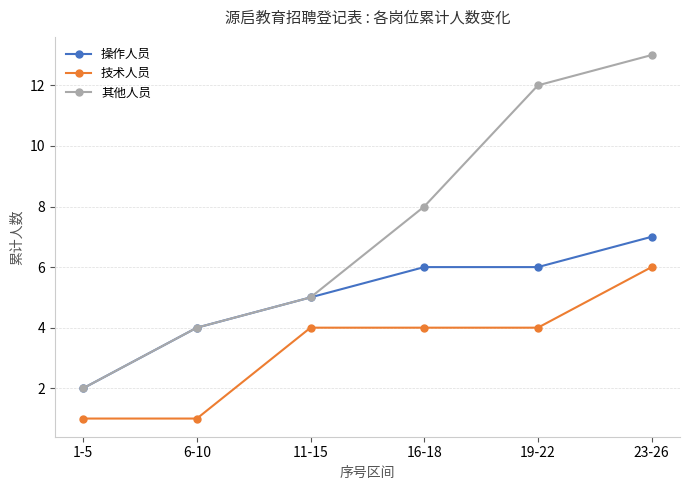

Is the value of 技术人员 at 16-18 greater than the value of 其他人员 at 1-5?

Yes